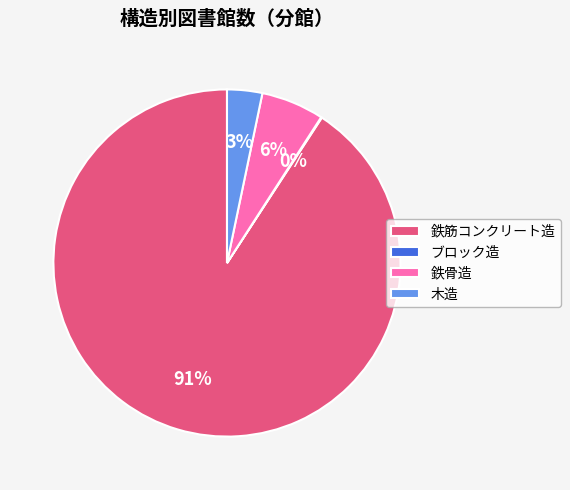

The 鉄骨造 slice represents 21% of the pie. True or false?

False